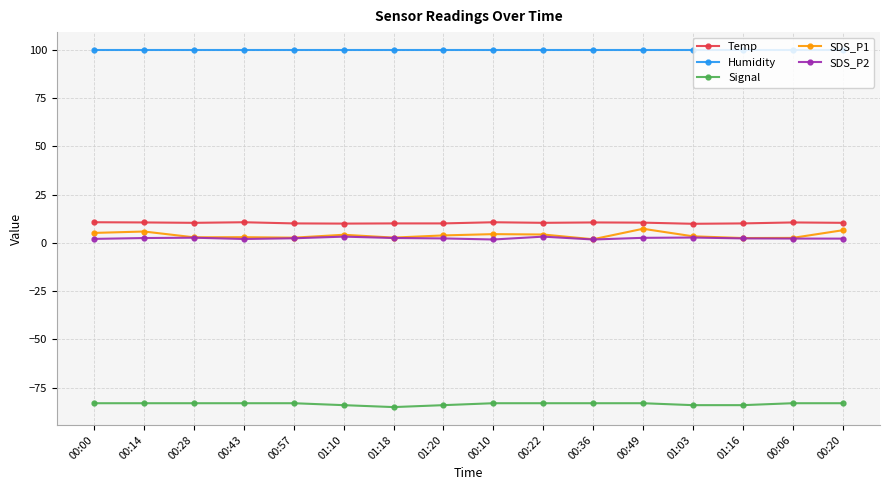

True or false: Temp and SDS_P2 cross at least once.

False